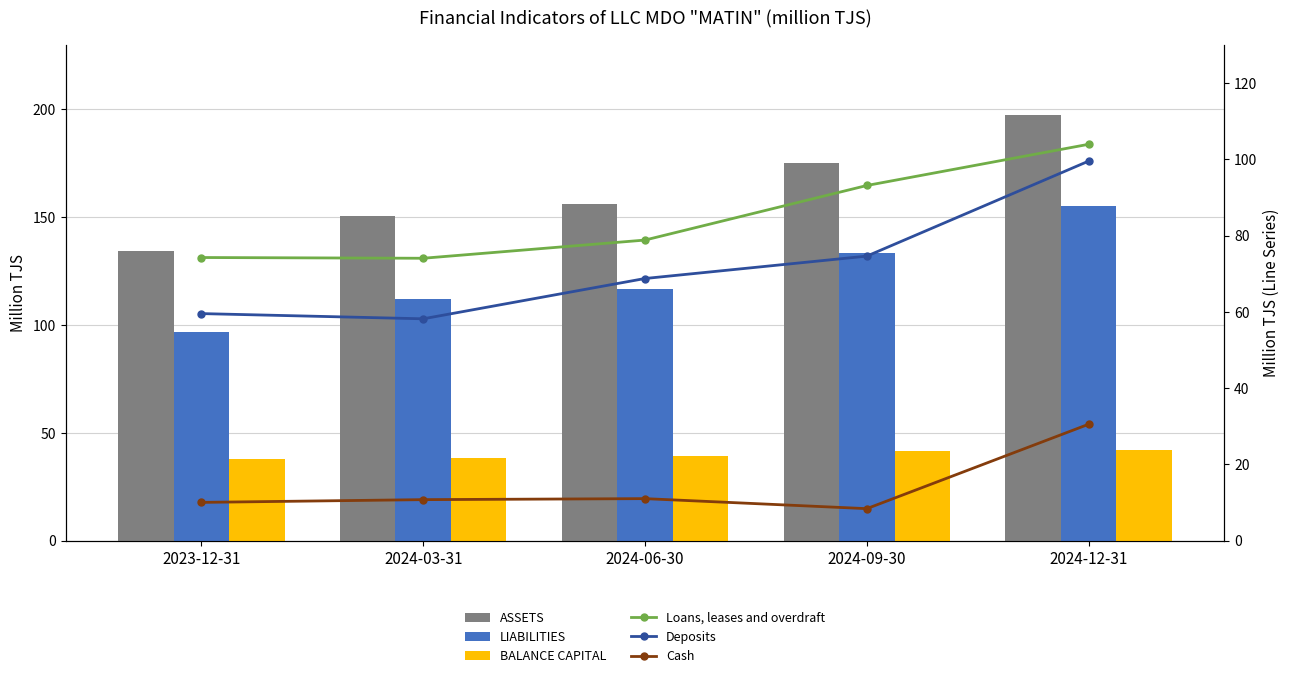

Which series has the widest spread of values?

ASSETS